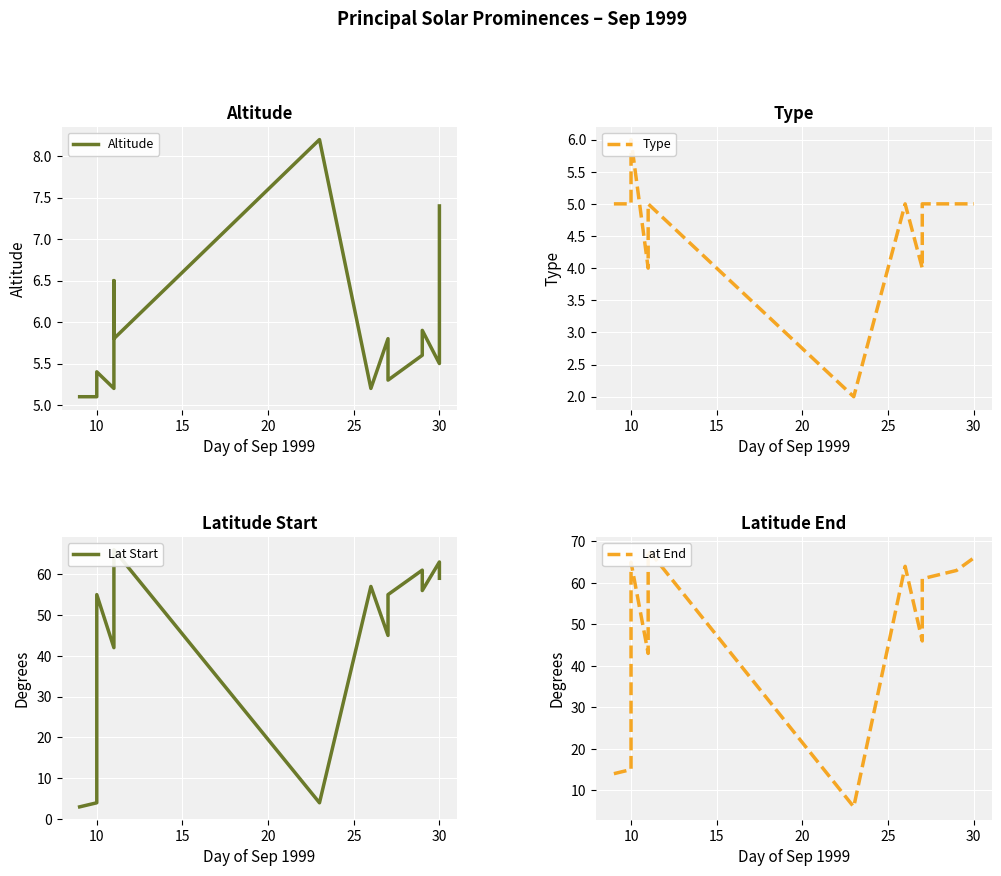

What is the label of the 14th point from the left?

30